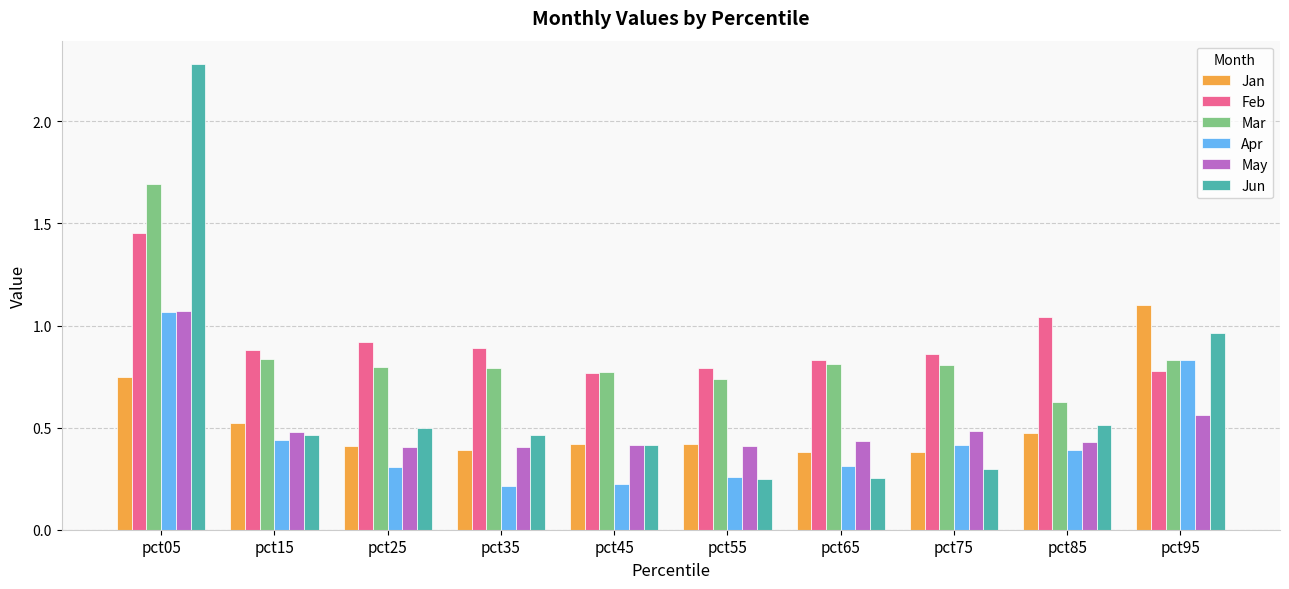

Count the Jan values in the range 0 to 1.

9